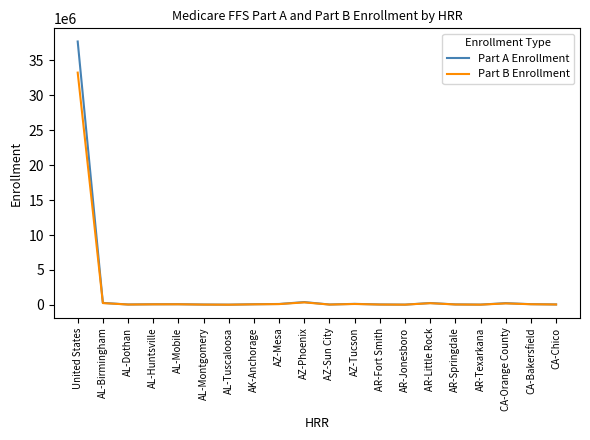

How many values in the Part B Enrollment series are below 82914?

10